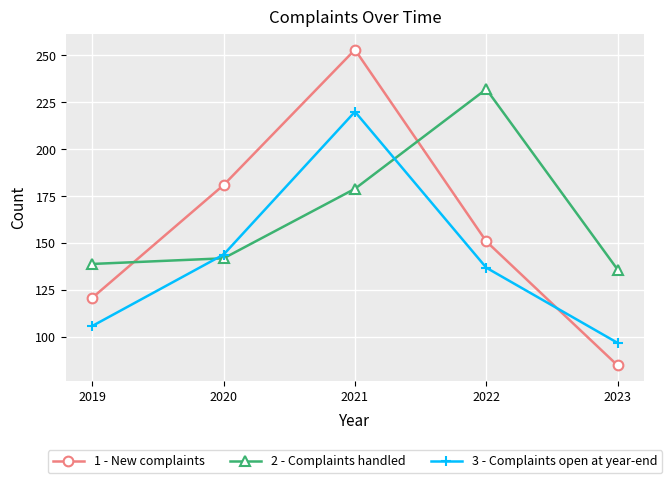

Which series has the widest spread of values?

1 - New complaints